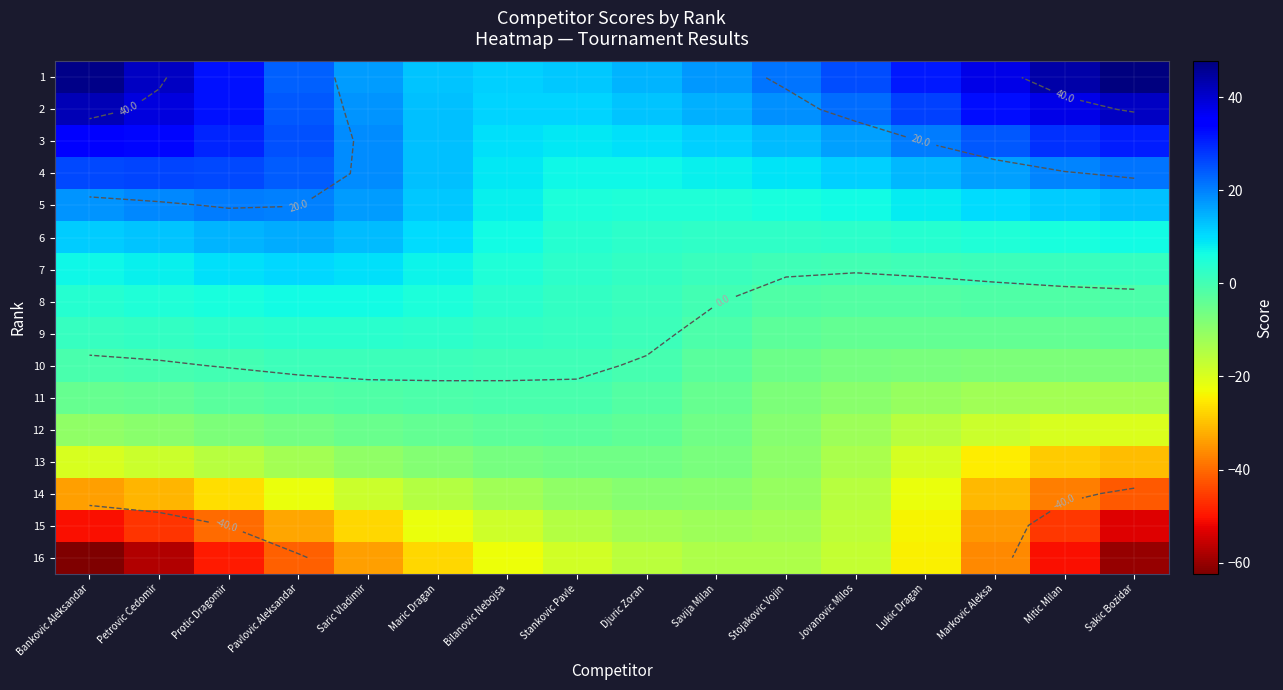

True or false: 13 has a value of -51.6 at Sakic Bozidar.

False